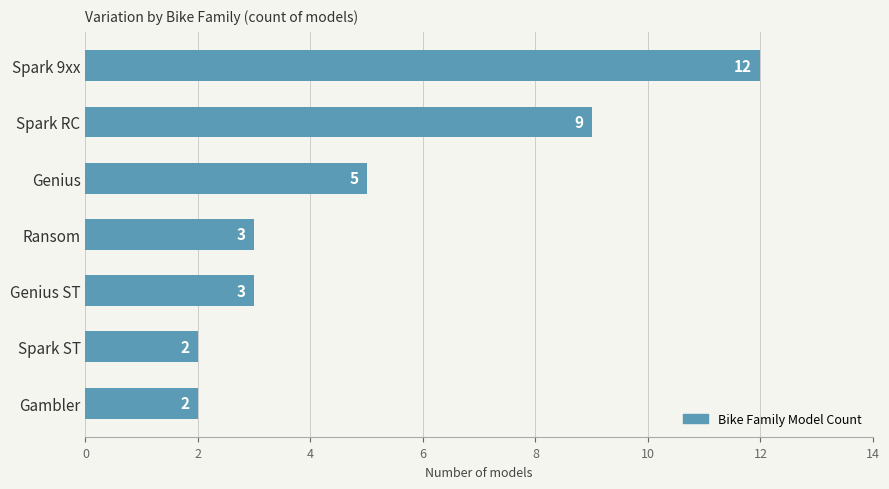

What is the sum of all values?

36